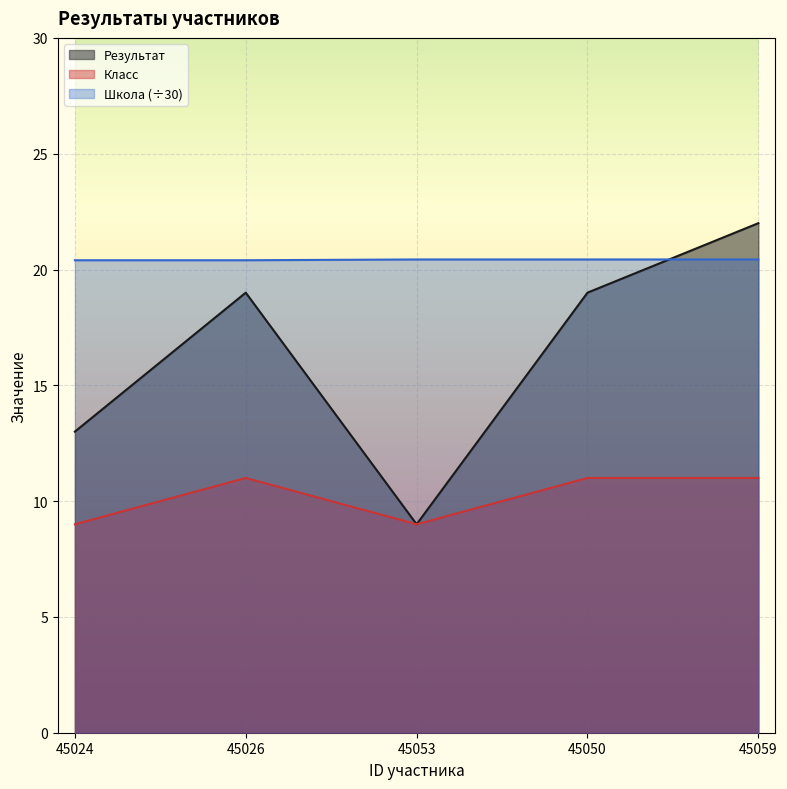

How many data points in Результат are above 19?

1